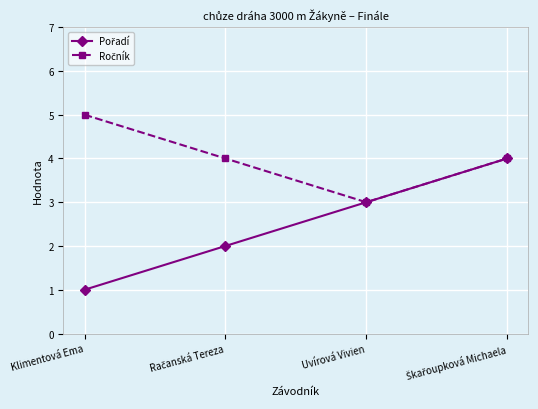

What is the label of the 4th point from the right?

Klimentová Ema